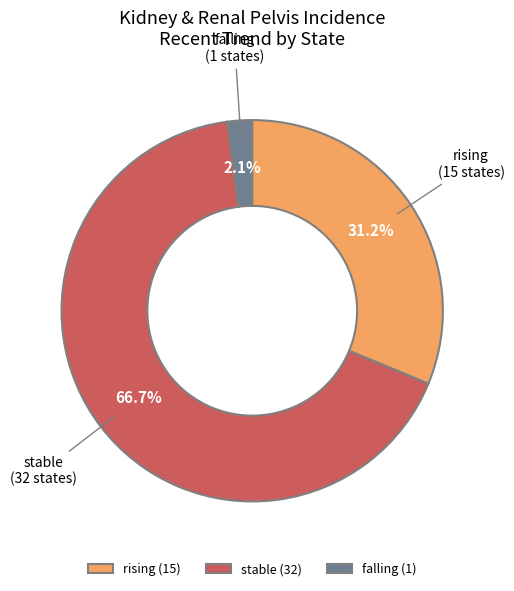

What percentage is the falling slice, to the nearest percent?

2%